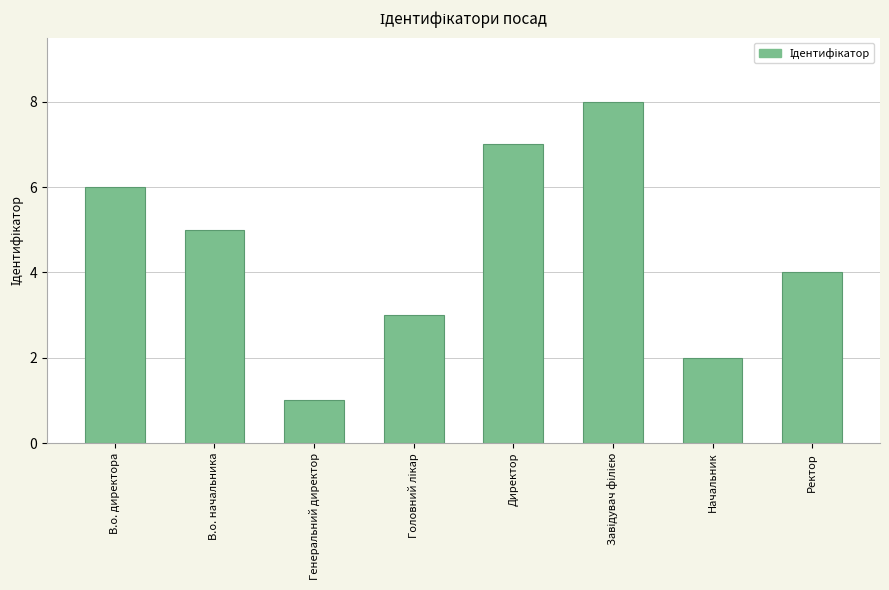

Reading right to left, transcribe all the data shown in this chart.

4	2	8	7	3	1	5	6